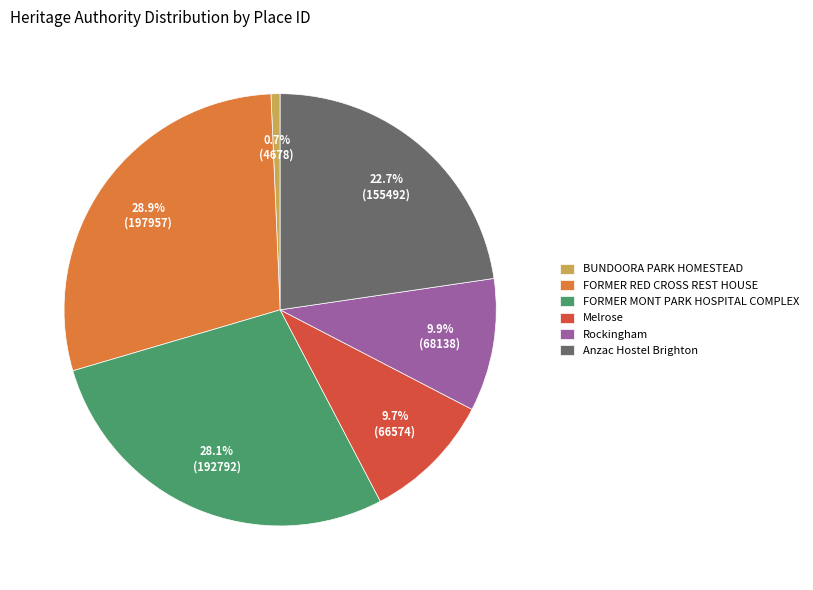

Is it true that Rockingham is 1% of the pie?

False